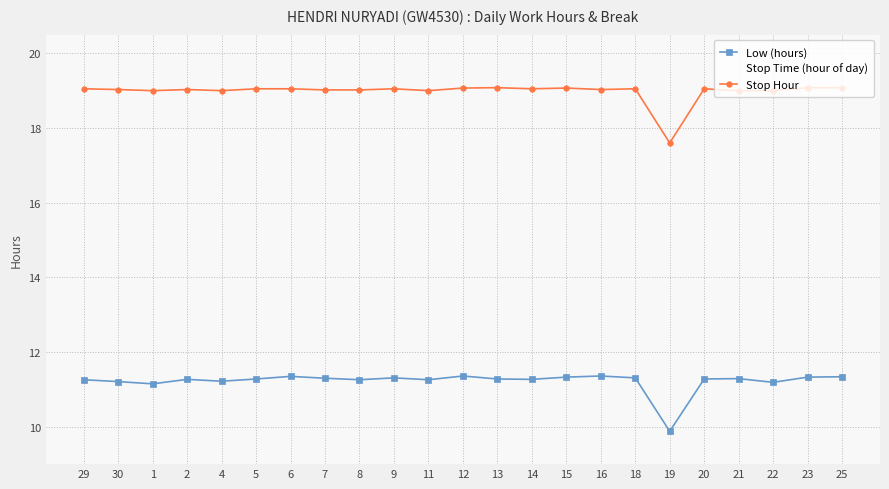

Is this an area chart (filled region under the line)?

No